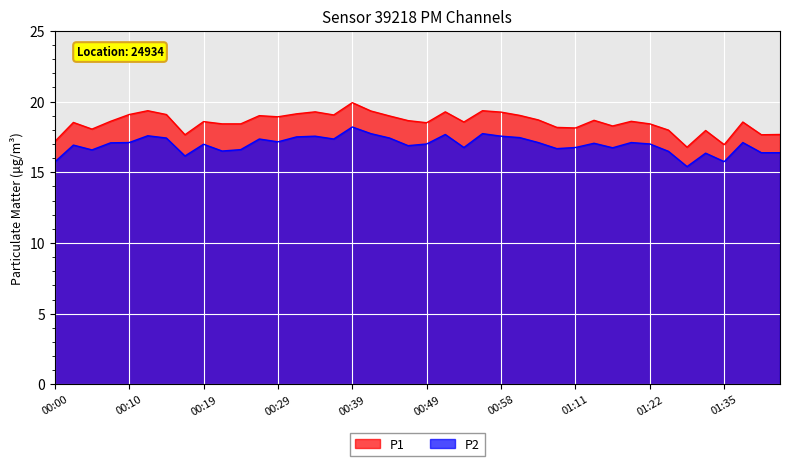

Which series has the largest total across all categories?

P1